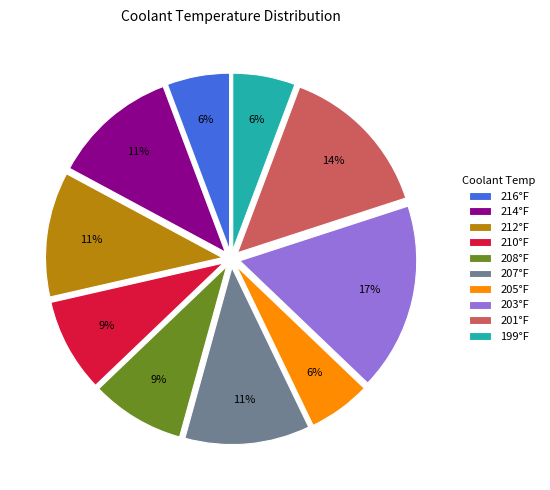

To the nearest percent, what is the combined percentage of 210°F and 201°F?

23%